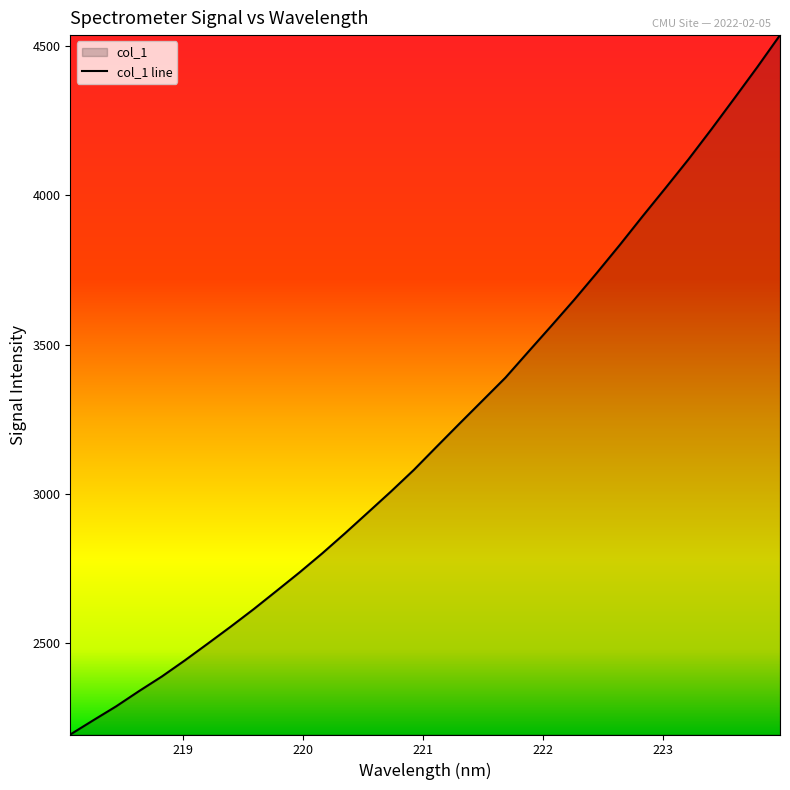

Does the chart display data point markers on the line(s)?

No